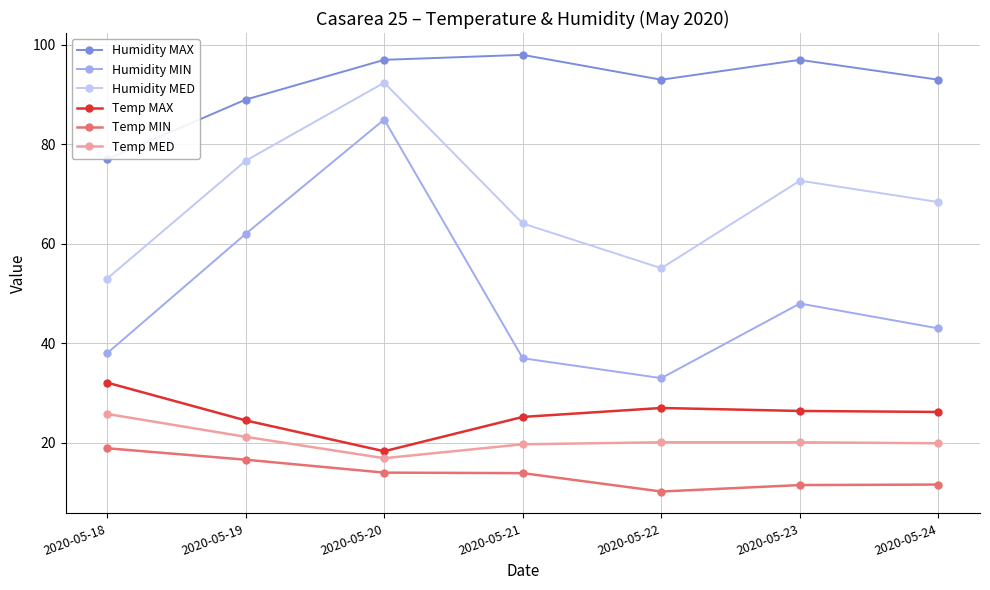

Read the Temp MIN value at 2020-05-21.

13.9